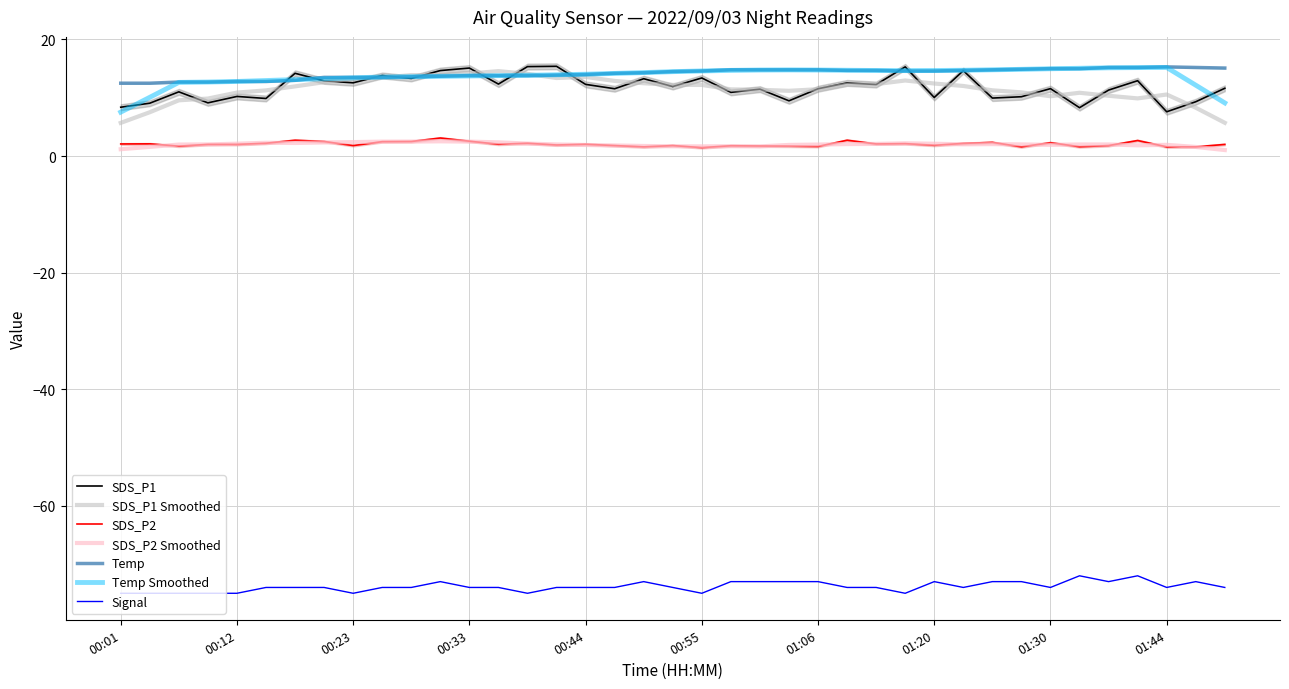

What is the minimum value shown in the chart?

-75.0